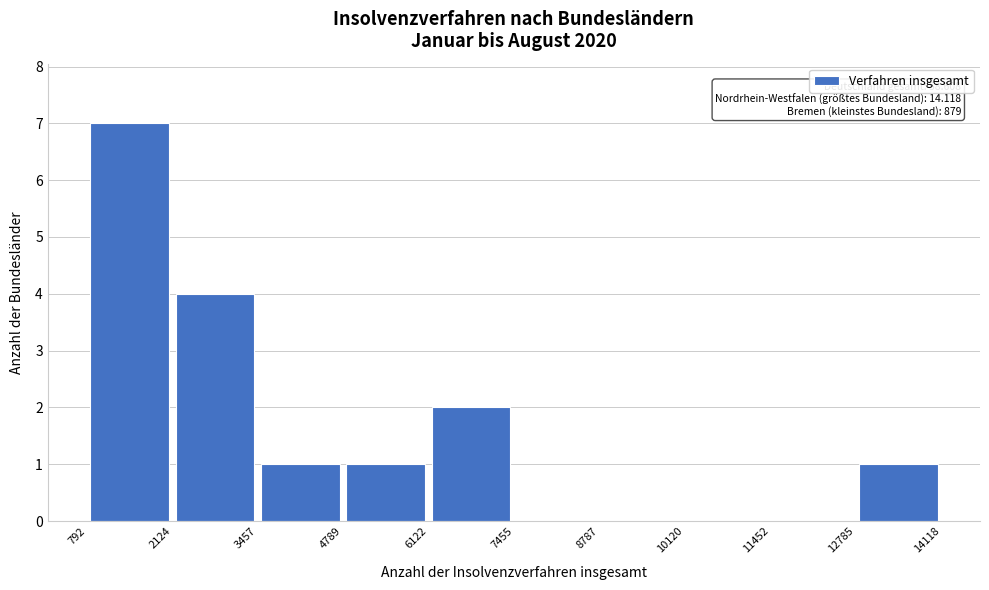

Which range on the x-axis has the tallest bar?

792 to 2124